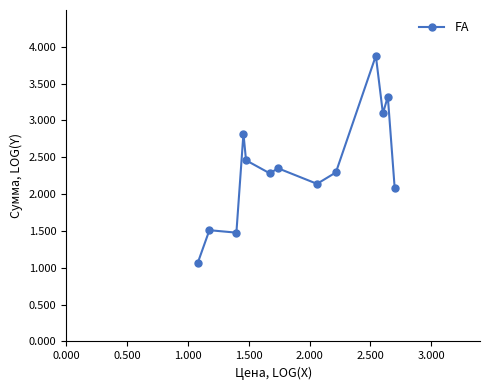

What is the greatest value displayed?

3.9